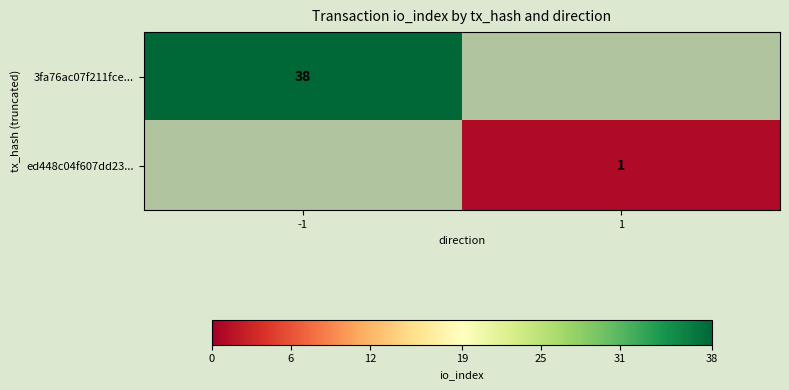

At which category is the sum across all series the highest?

-1